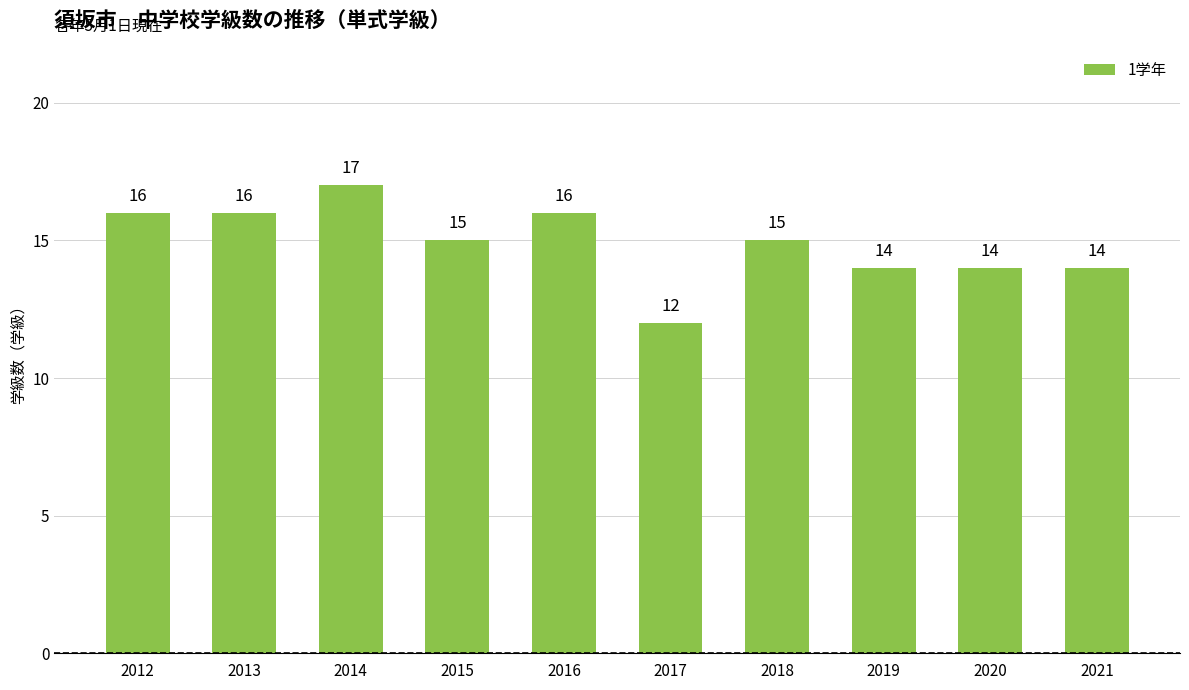

Does the chart contain stacked bars?

No